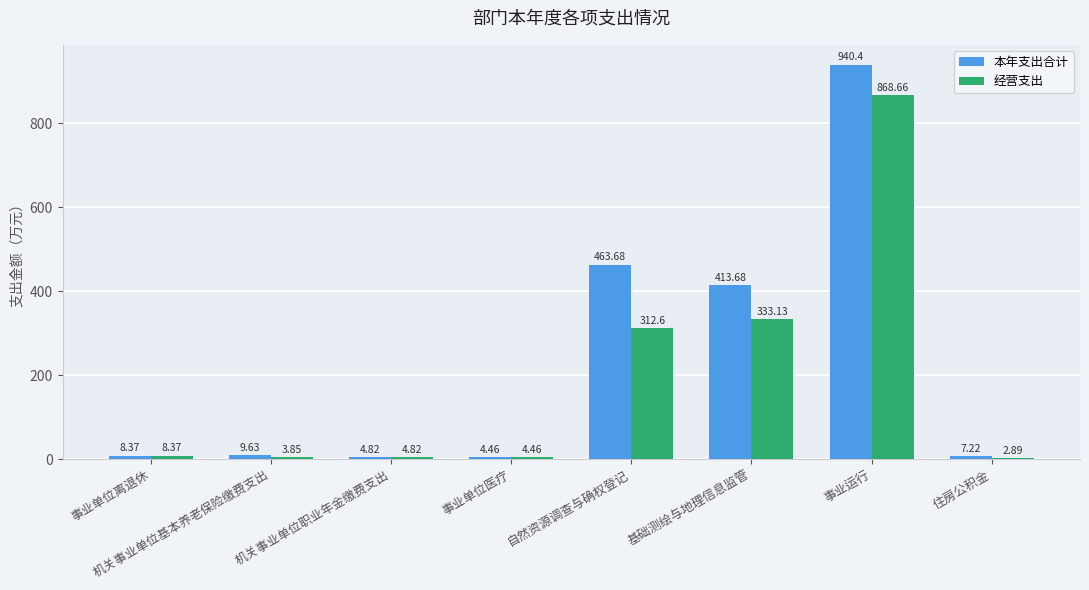

What is the sum of the 经营支出 values at 事业运行 and 机关事业单位基本养老保险缴费支出?

872.5